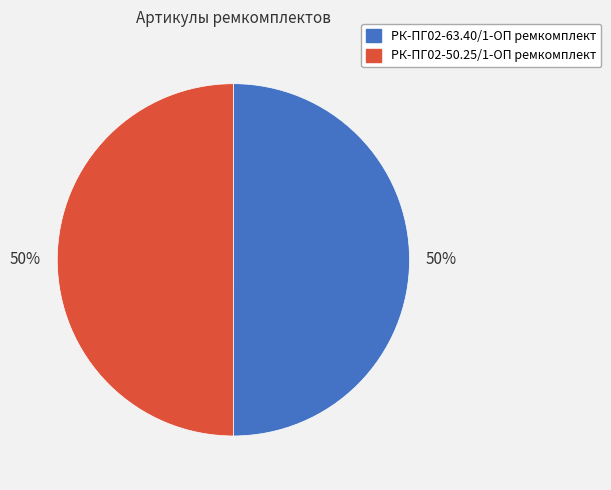

What is the ratio of the value at РК-ПГ02-50.25/1-ОП ремкомплект to the value at РК-ПГ02-63.40/1-ОП ремкомплект?

1.0